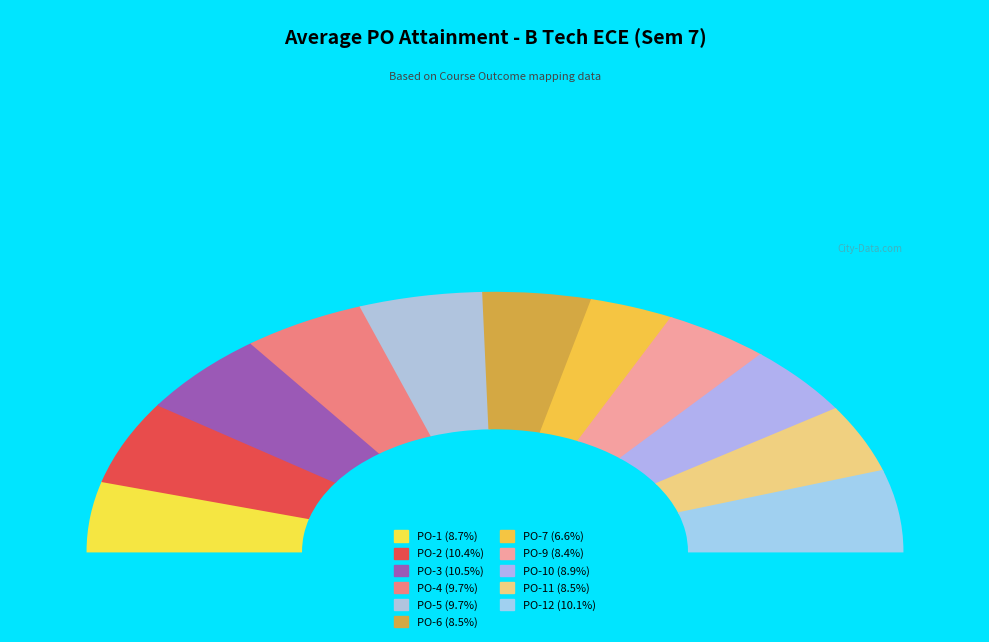

The PO-11 slice represents 8% of the pie. True or false?

True